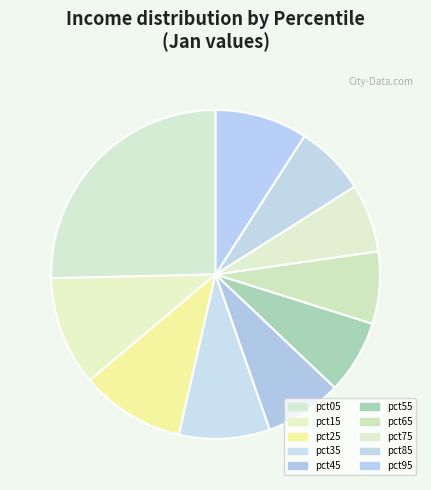

Is the sum of pct65 and pct75 greater than half?

No